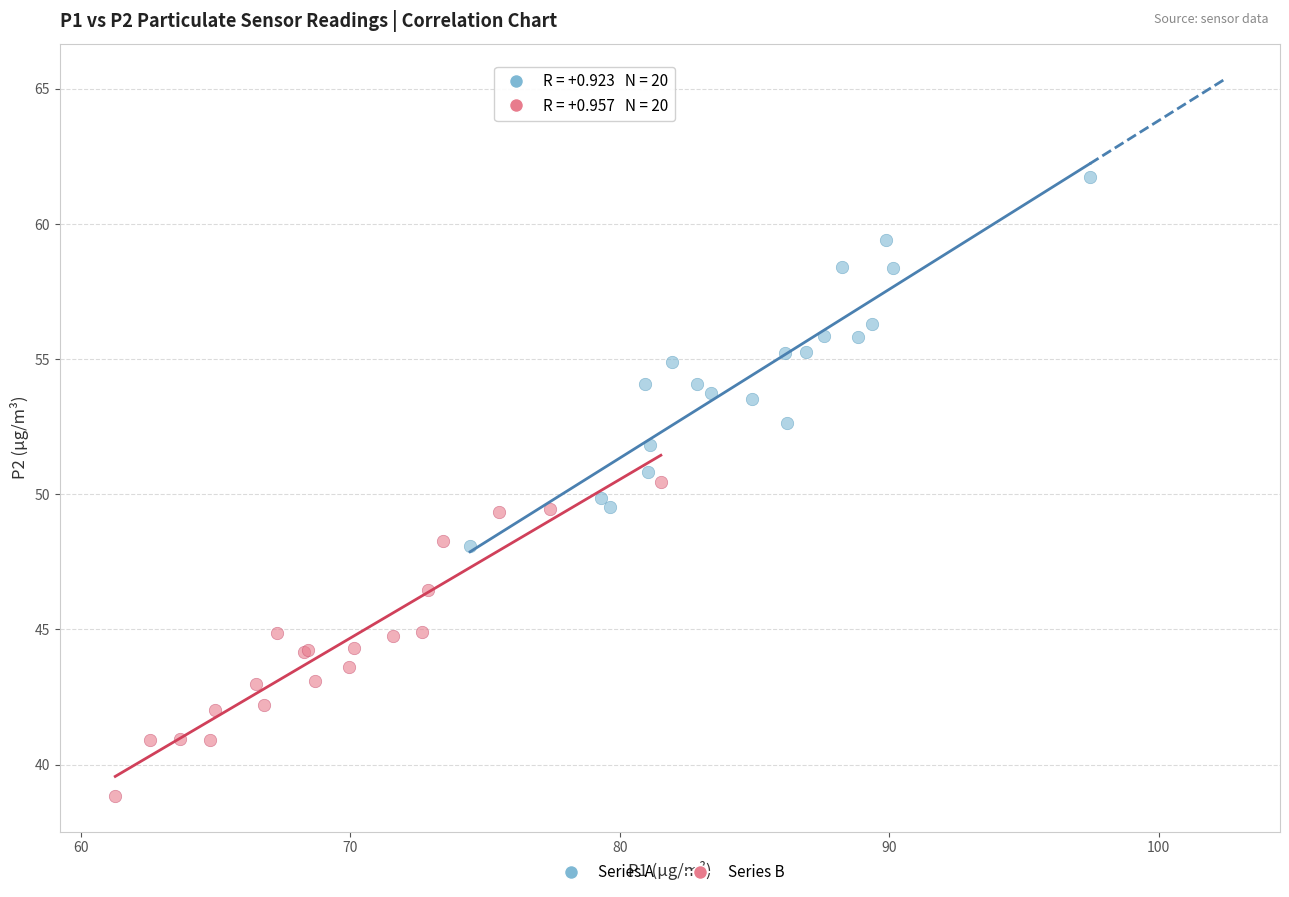

Which series contains the lowest Y value?

Series B